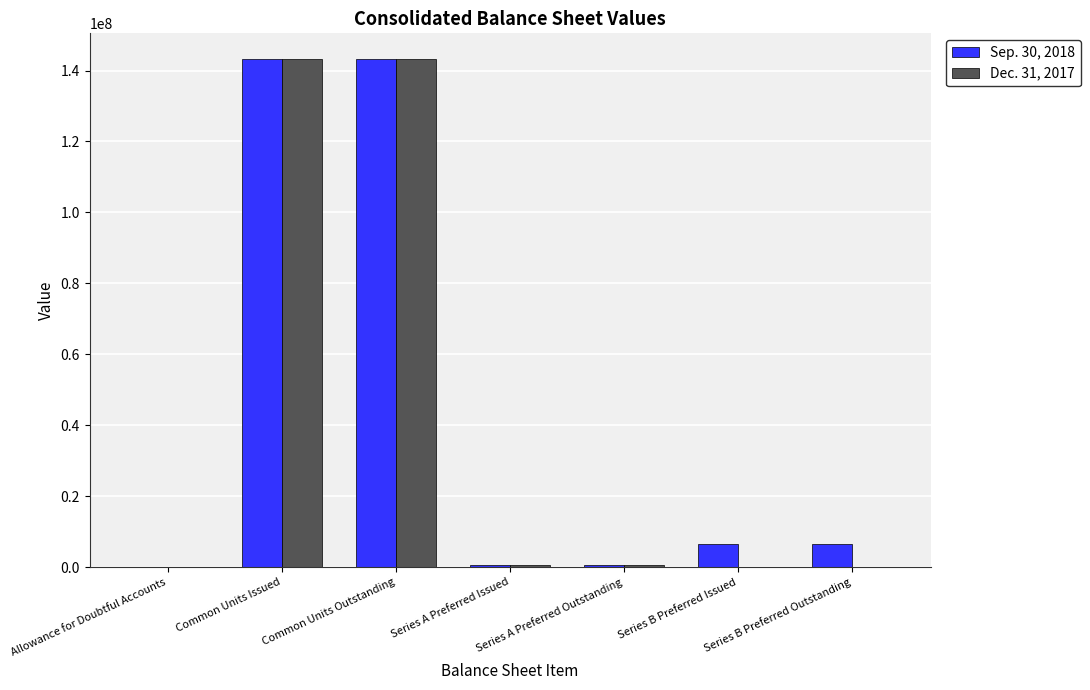

What is the maximum value shown in the chart?

143317328